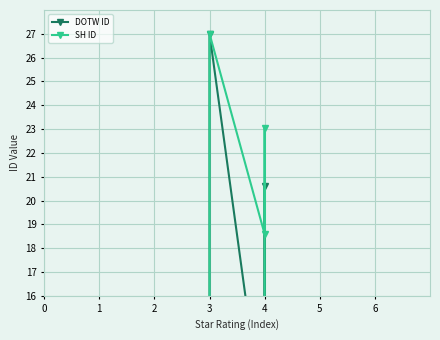

Where is DOTW ID nearest to the value 13?

6